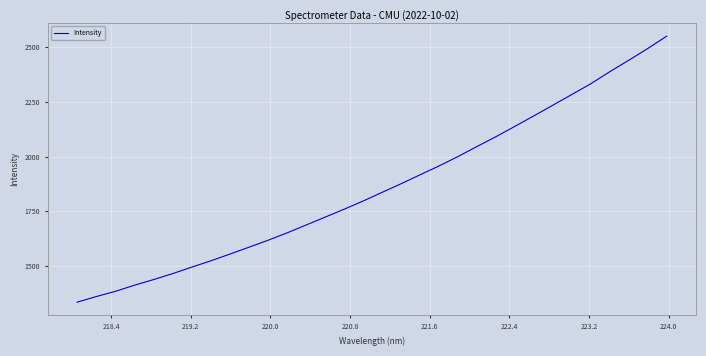

What is the greatest value displayed?

2550.3